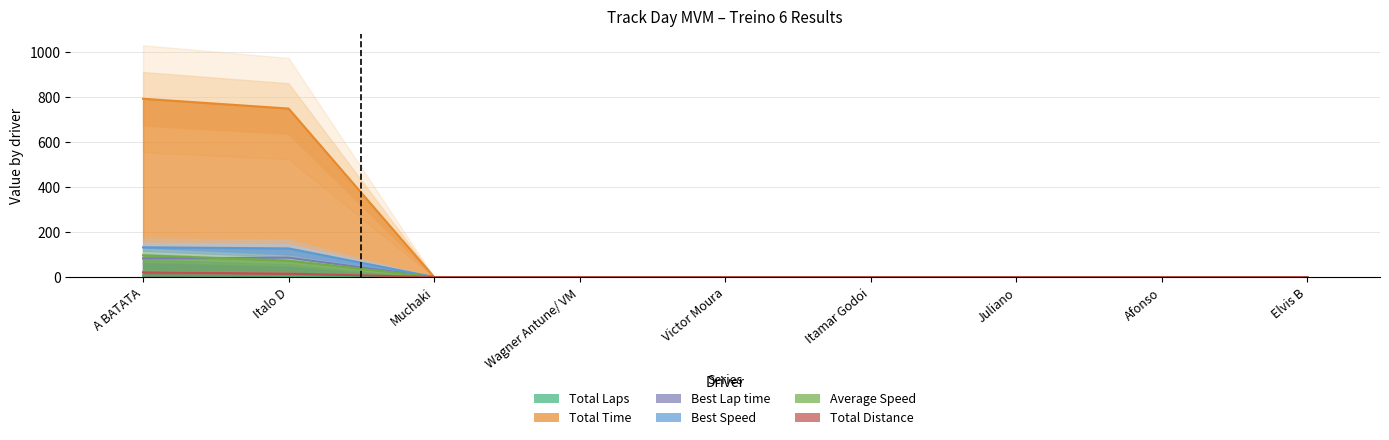

The Best Lap time series shows 0.0 at Afonso. True or false?

True